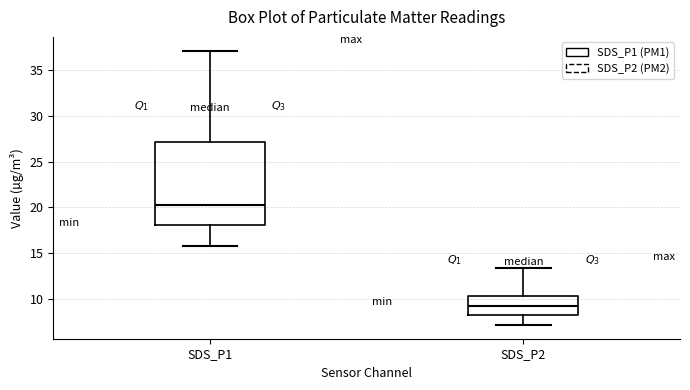

Reading left to right, transcribe this box plot: for each box, give where its median line is, the range the box spans, and where its two whiskers end, as read against the y-axis. The values are not printed on the chart, so give them approximately, as read against the axis.

SDS_P1: median 20.5, box 18.0 to 27.0, whiskers 16.0 to 37.0
SDS_P2: median 9.5, box 8.5 to 10.5, whiskers 7.0 to 13.5